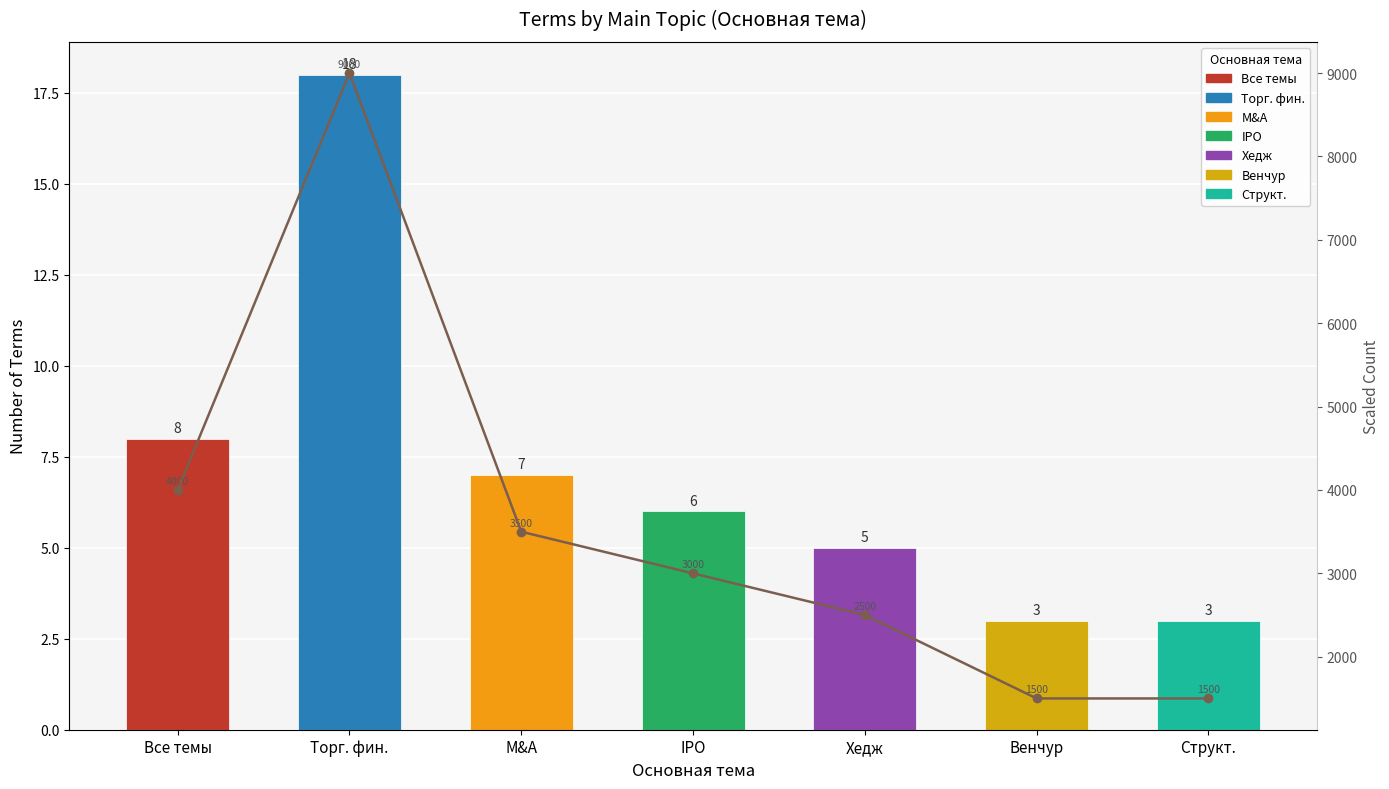

How many groups of bars are there?

7